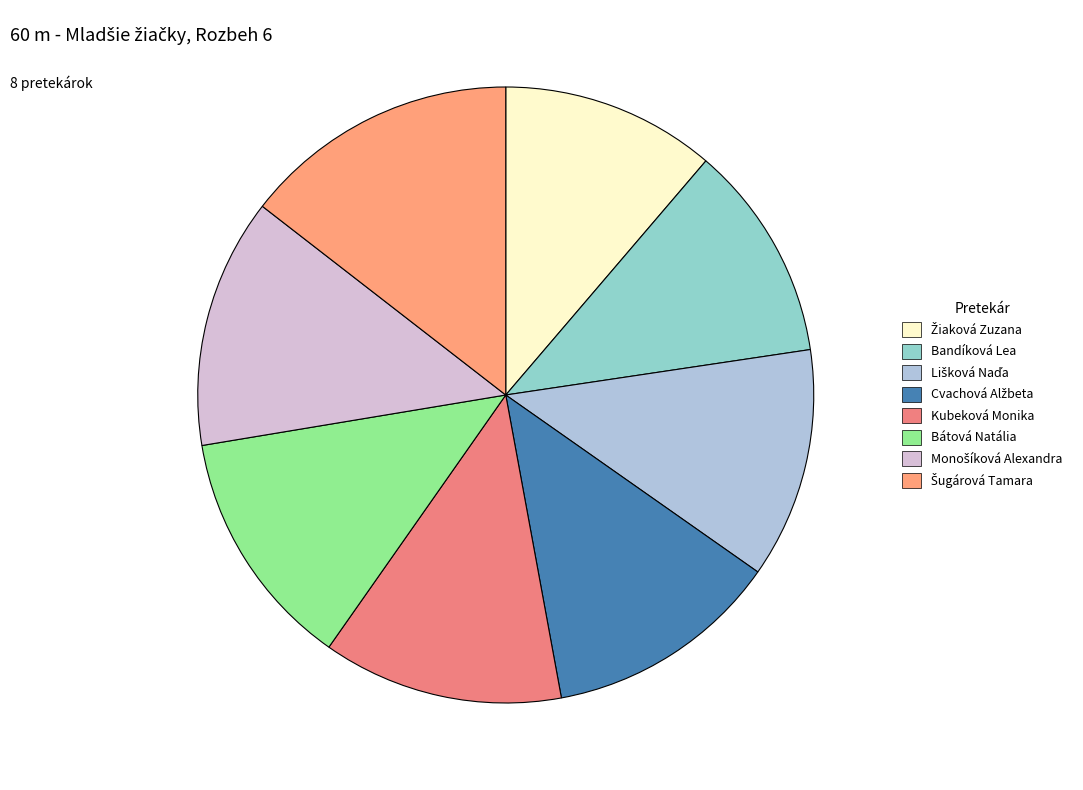

Is there a majority slice in this chart?

No